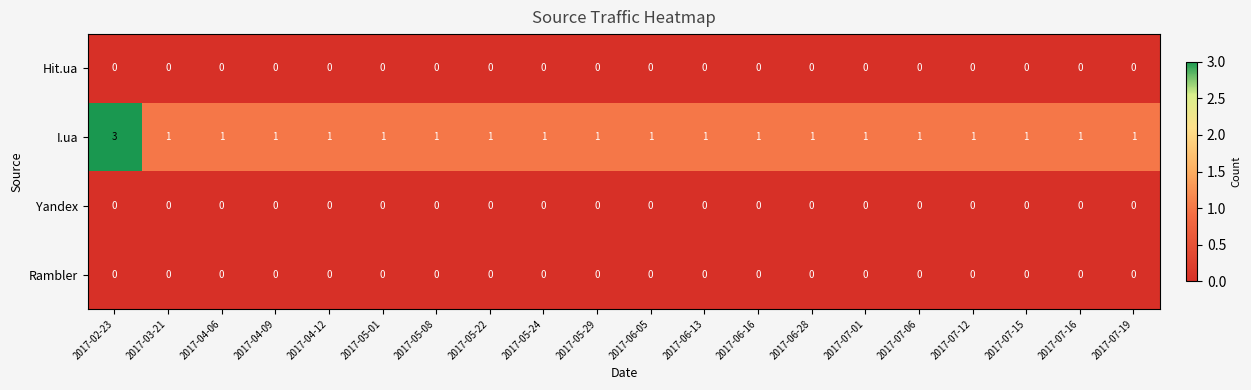

True or false: Rambler has a value of 0 at 2017-06-28.

True